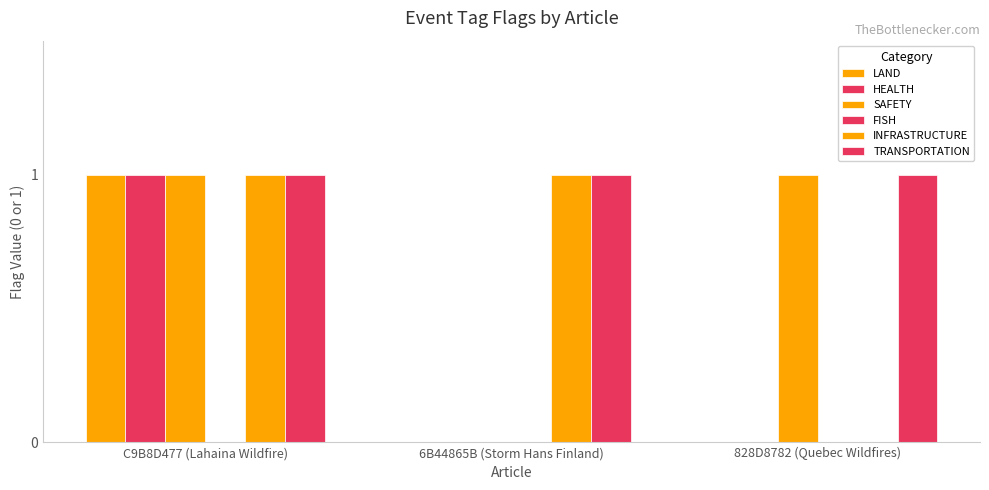

How many series are shown in this chart?

5